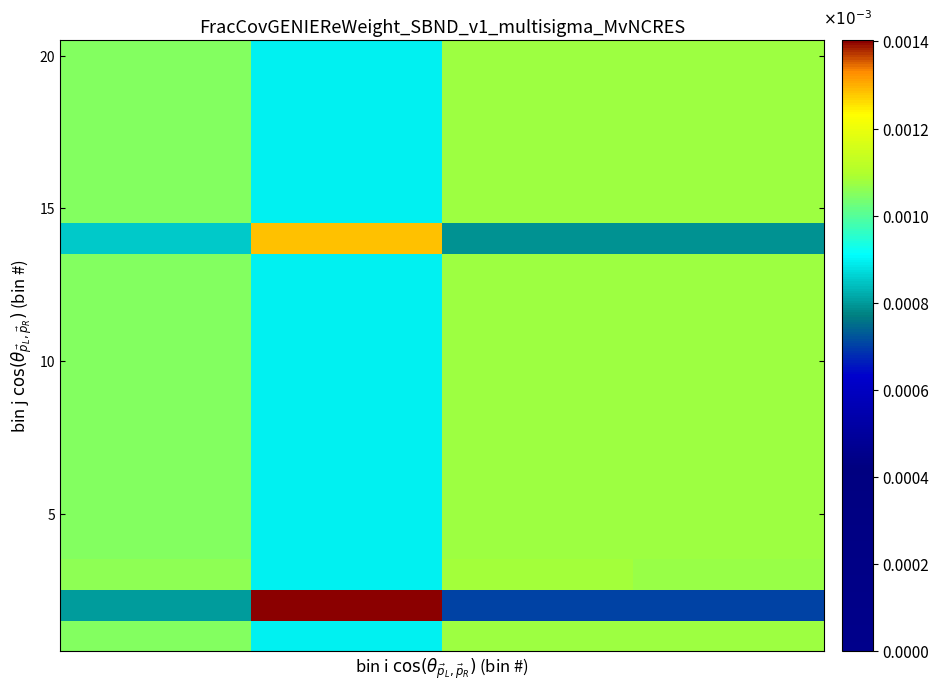

Count the number of data series in this chart.

20